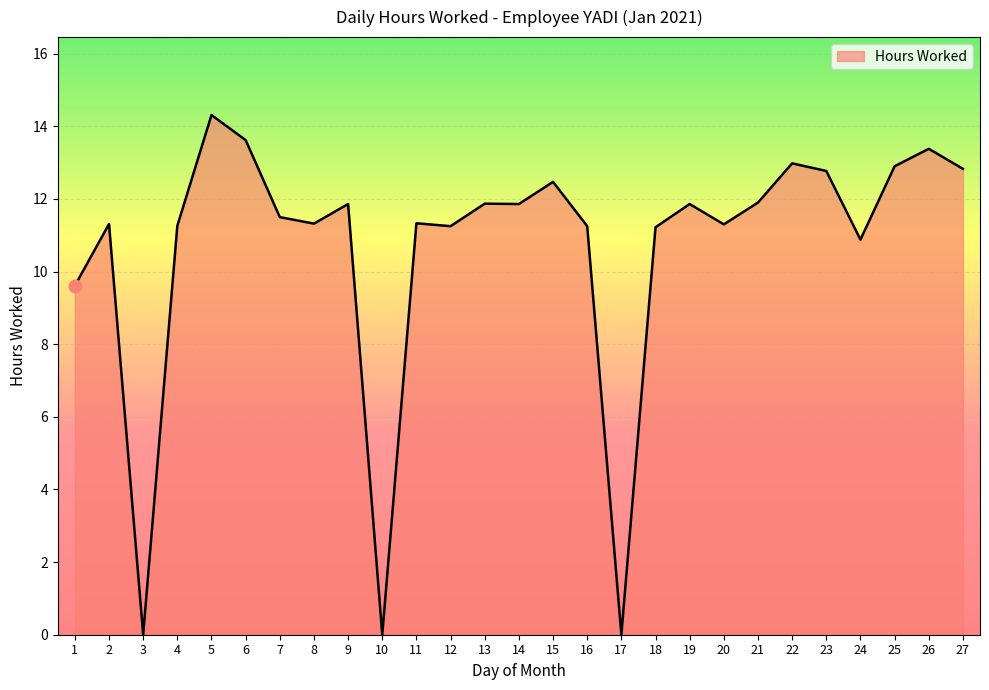

What is the ratio of the value at 11 to the value at 26?

0.8